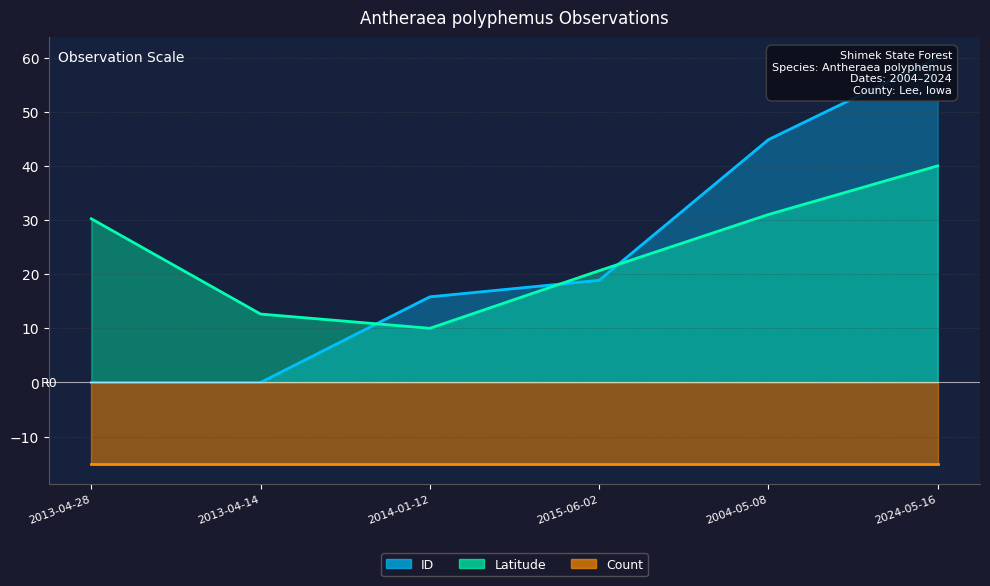

Does the chart have visible grid lines?

Yes